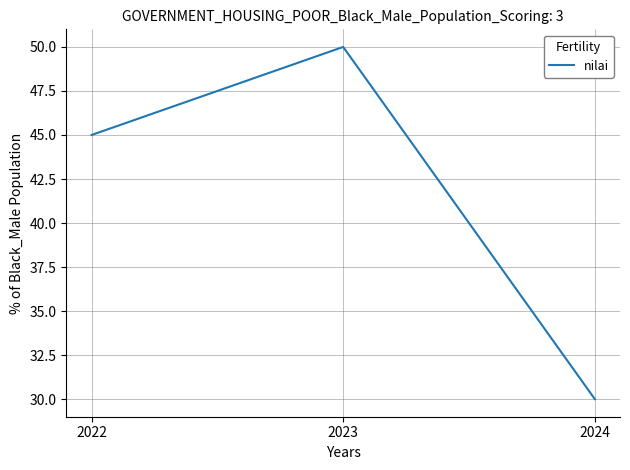

What is the sum of all values?

125